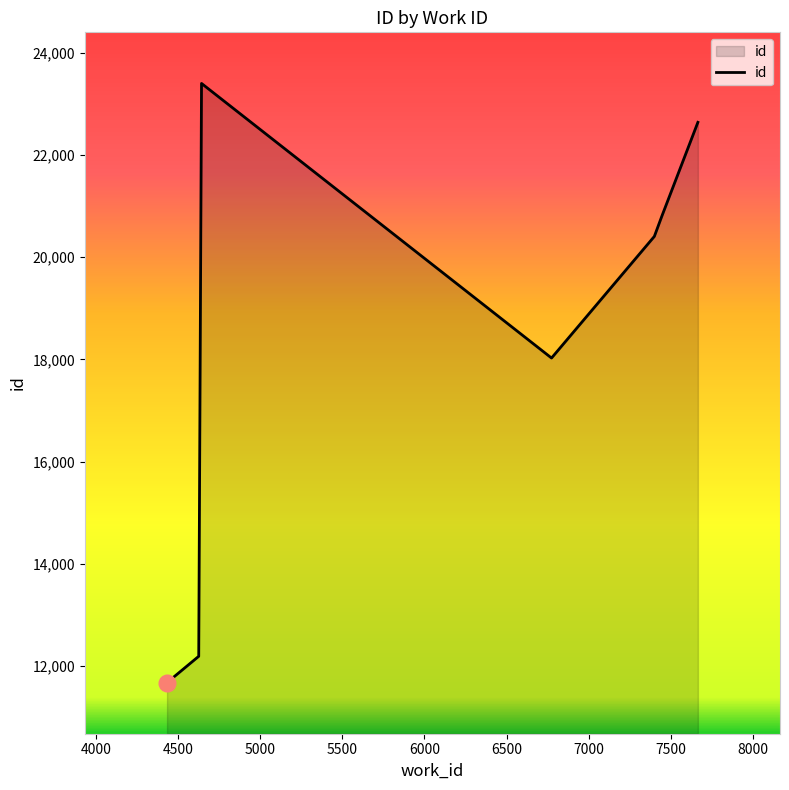

True or false: the data has more than 0 interior local peaks.

True